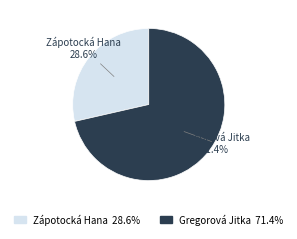

To the nearest percent, what is the difference between the Zápotocká Hana and Gregorová Jitka slice percentages?

43%